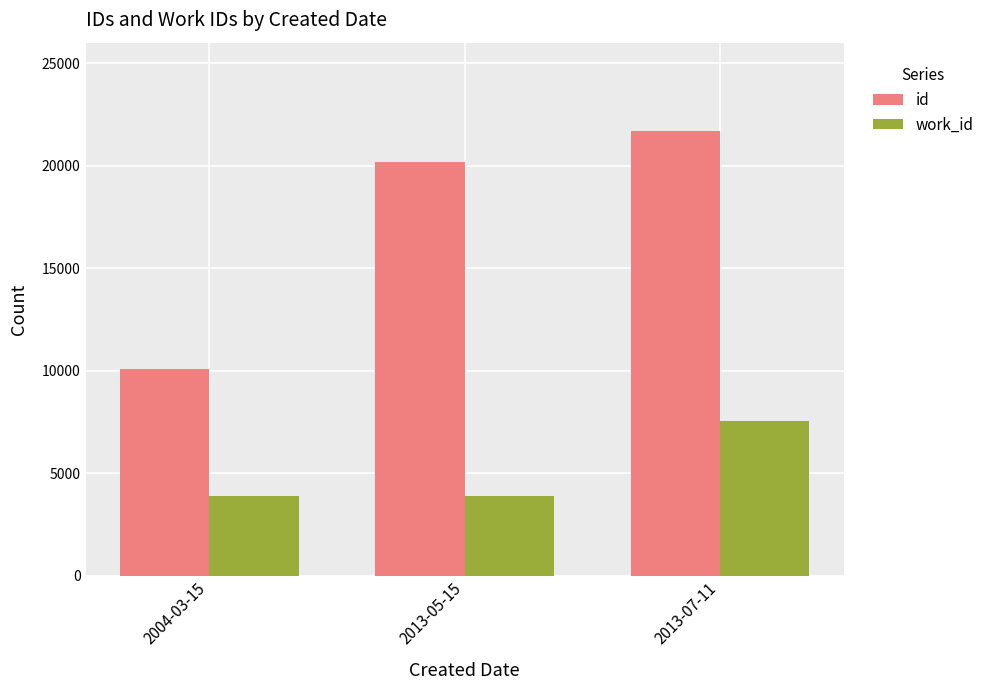

What is the label of the 1st bar from the right?

2013-07-11